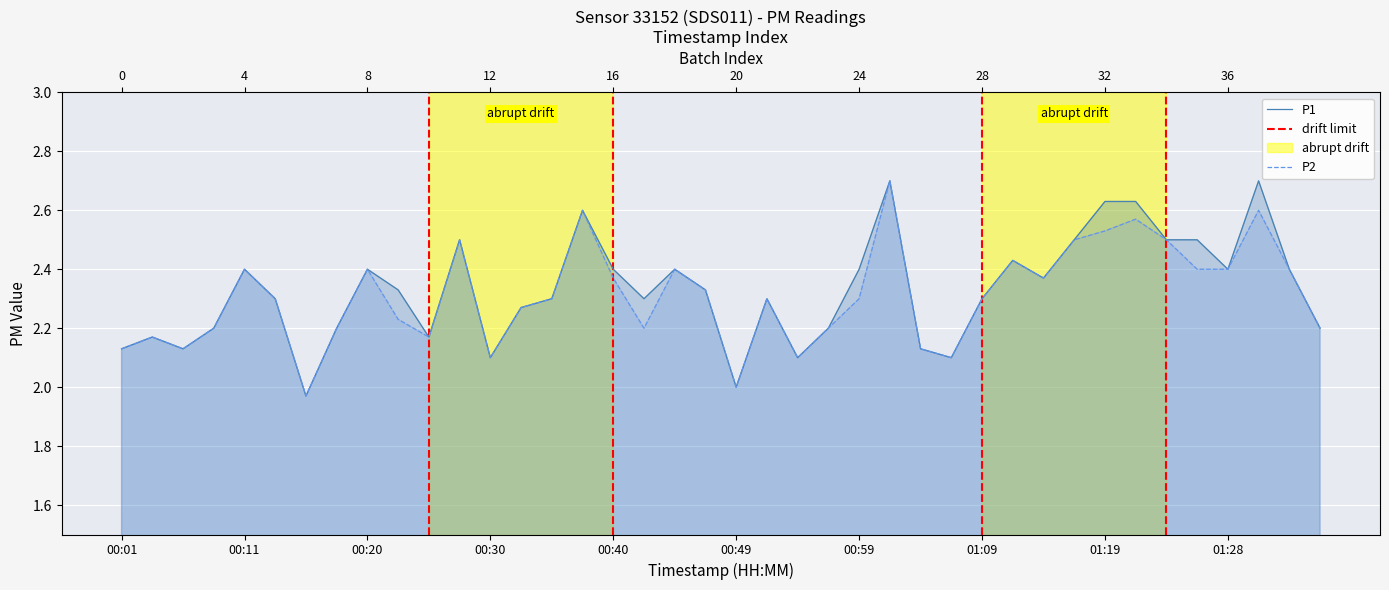

What is the average value of the P1 series?

2.3